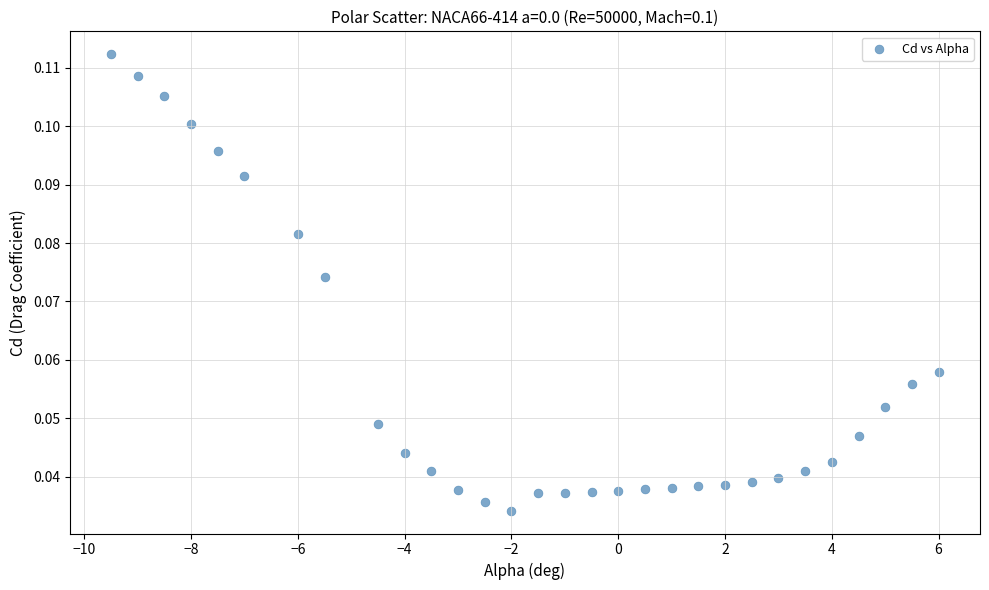

What is the range of X values (max minus min)?

15.5